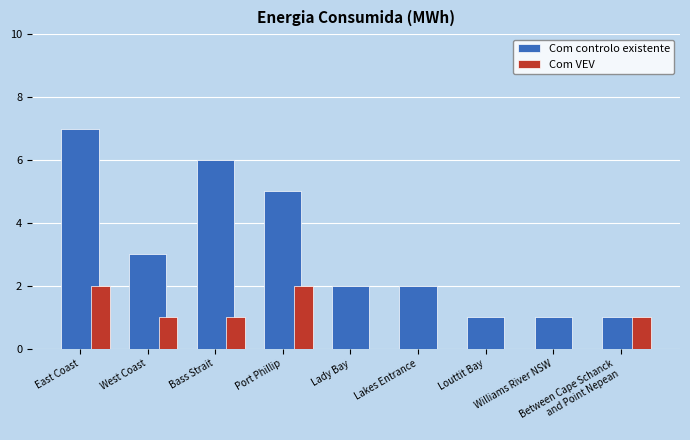

Which series has the largest total across all categories?

Com controlo existente